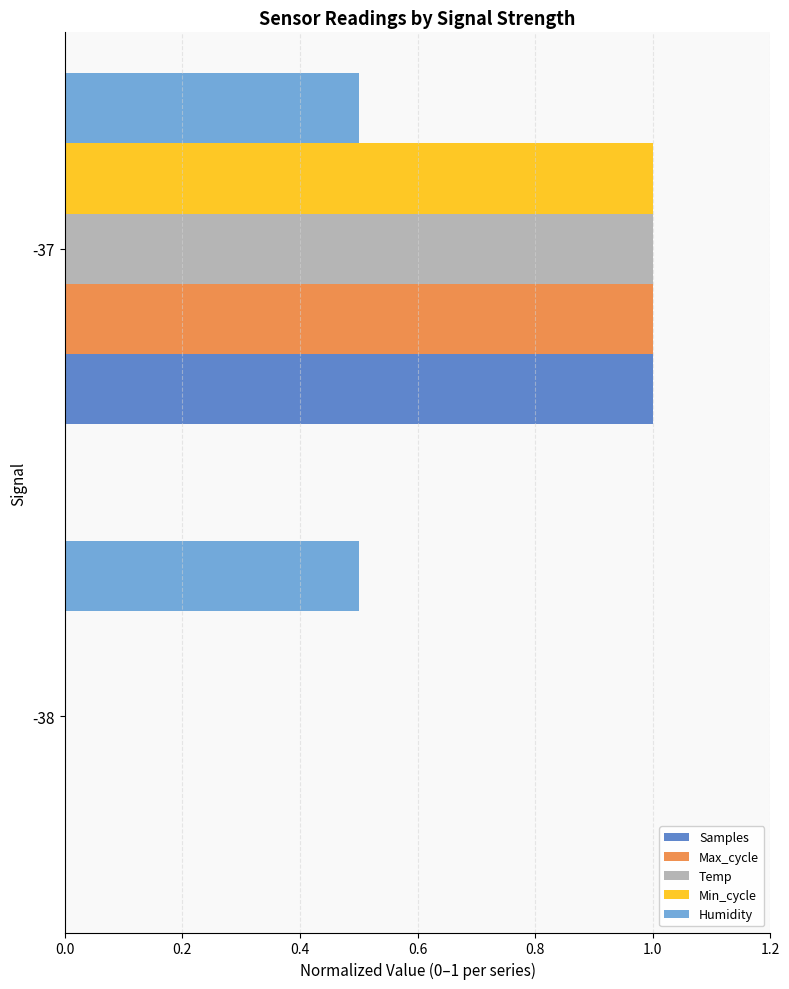

Is the value of Humidity at -38 greater than the value of Temp at -37?

No